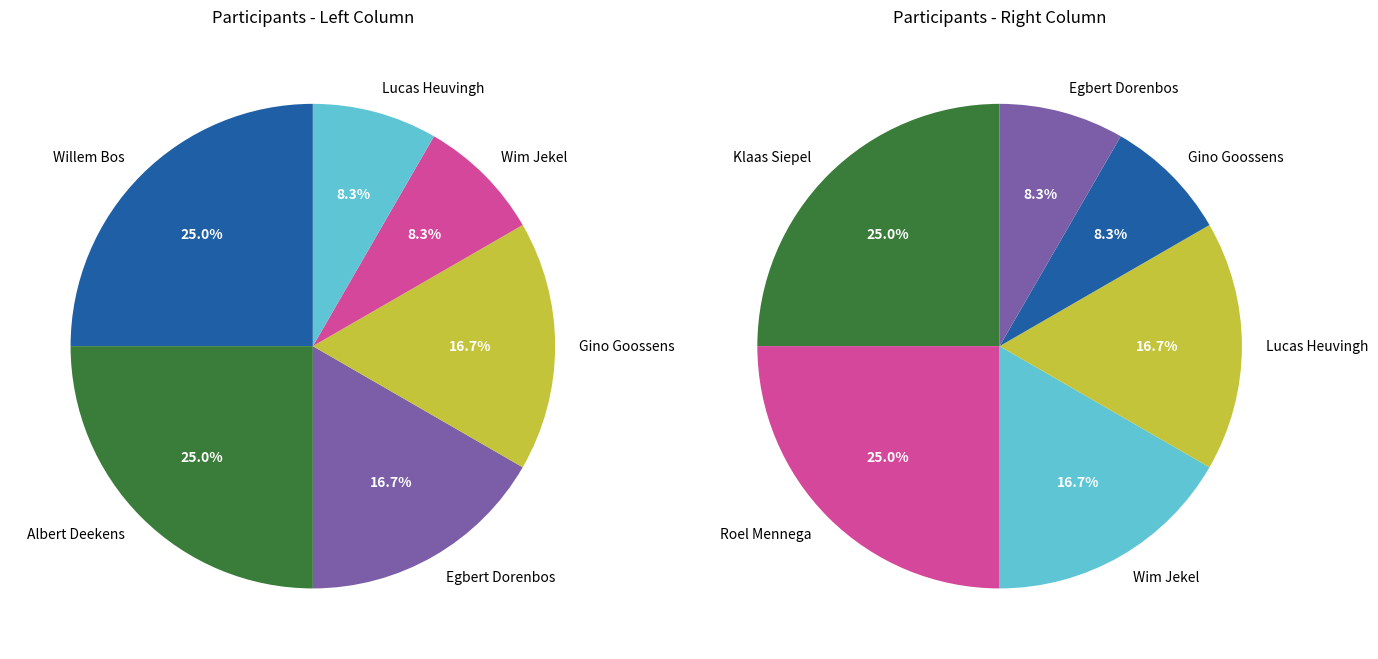

True or false: Gino Goossens accounts for 17% of the total.

True